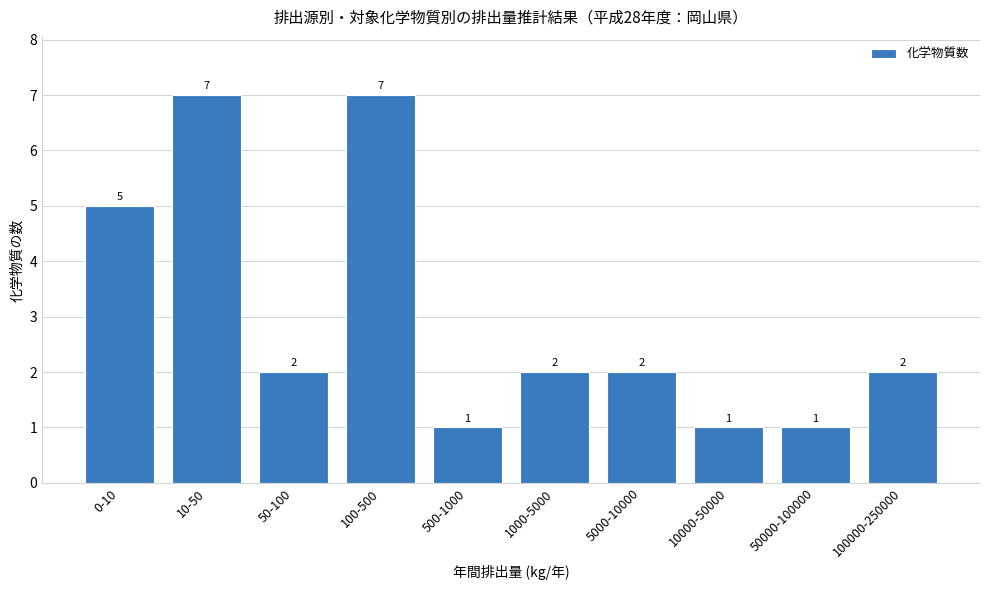

Reading right to left, what are all the values shown in this chart?

100000-250000=2	50000-100000=1	10000-50000=1	5000-10000=2	1000-5000=2	500-1000=1	100-500=7	50-100=2	10-50=7	0-10=5